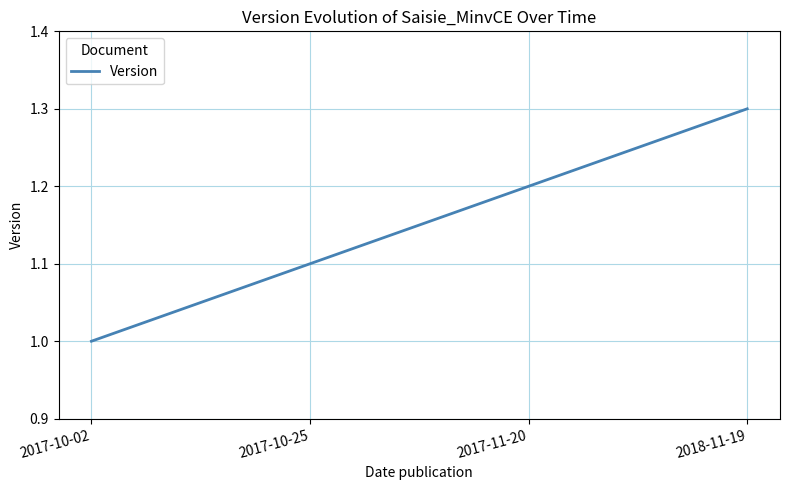

The value at 2017-10-02 is 1.4. True or false?

False